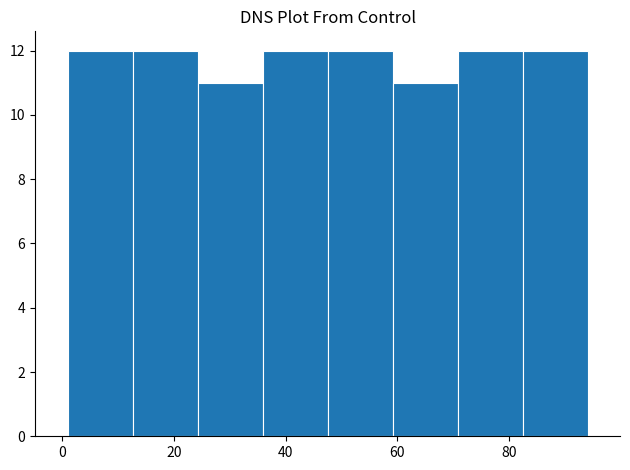

How tall is the bar that spans 82 to 94 on the x-axis? Neither the bar edges nor the heights are printed on the chart, so give them approximately, as read against the axes.

12